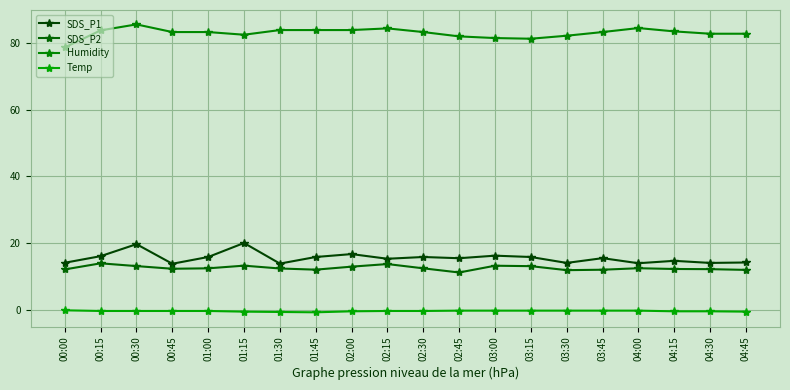

What is the average value of the SDS_P1 series?

15.5